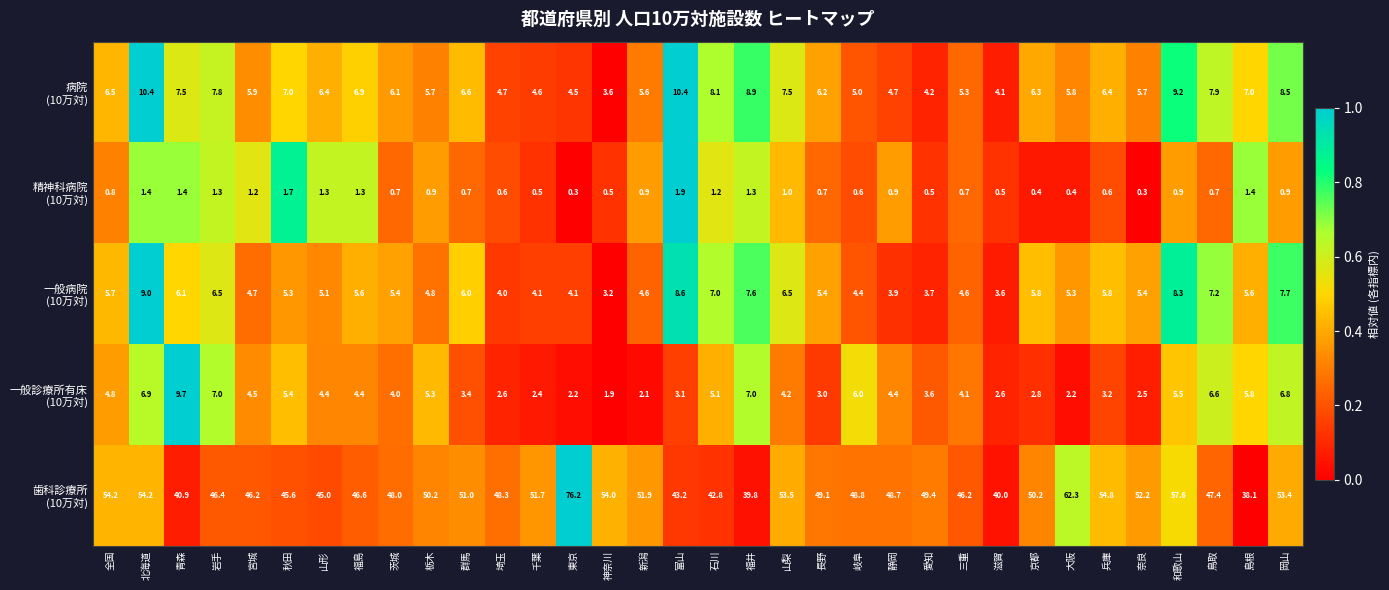

What is the spread (max minus min) of values at 埼玉?

47.7